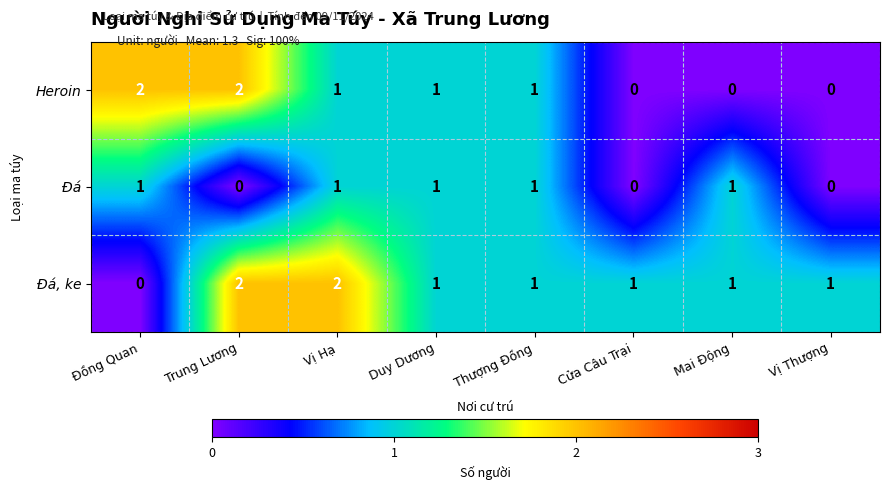

How many categories are shown in the chart?

8